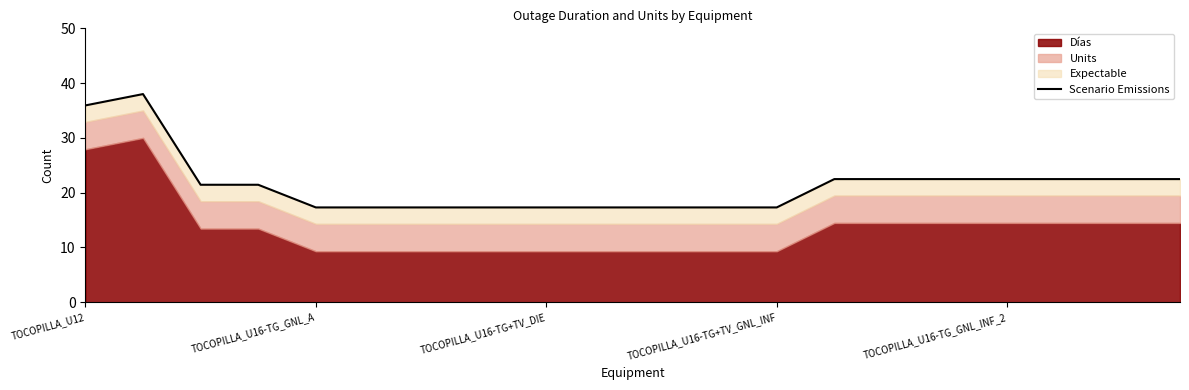

What is the sum of the values at TOCOPILLA_U16-TG+TV_GNL_INF and 9?

38.8